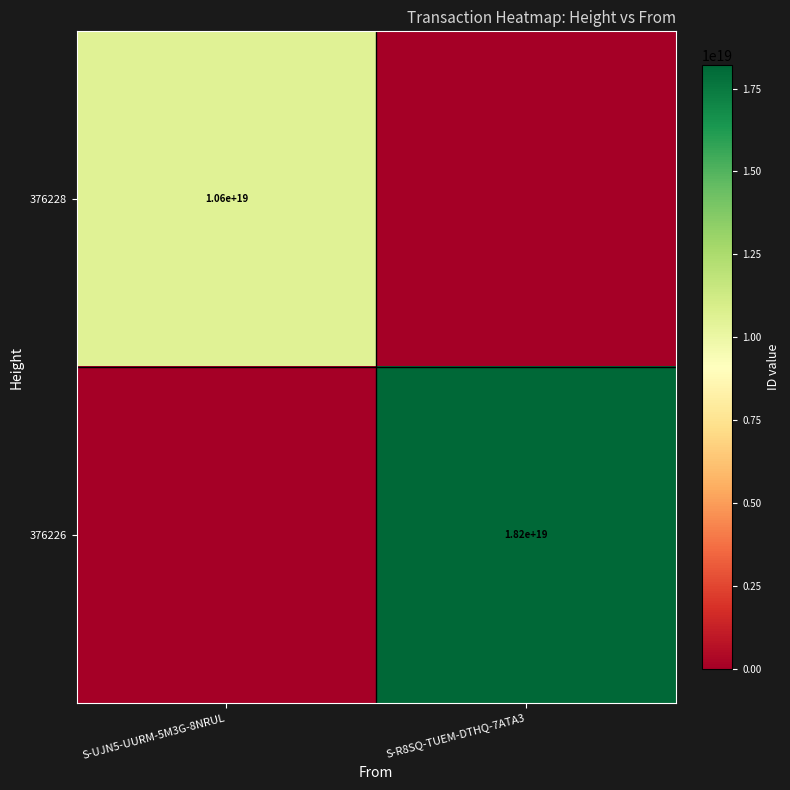

At how many categories does at least one series exceed 12856310726474375168?

1